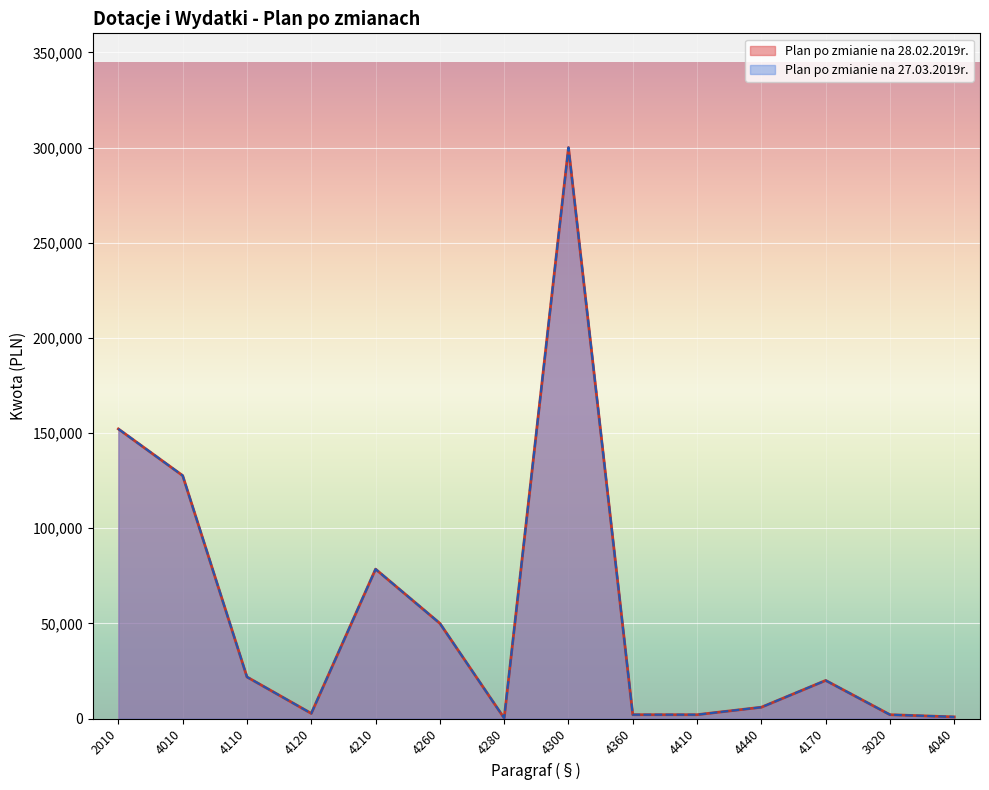

What position from the left is 4010?

2